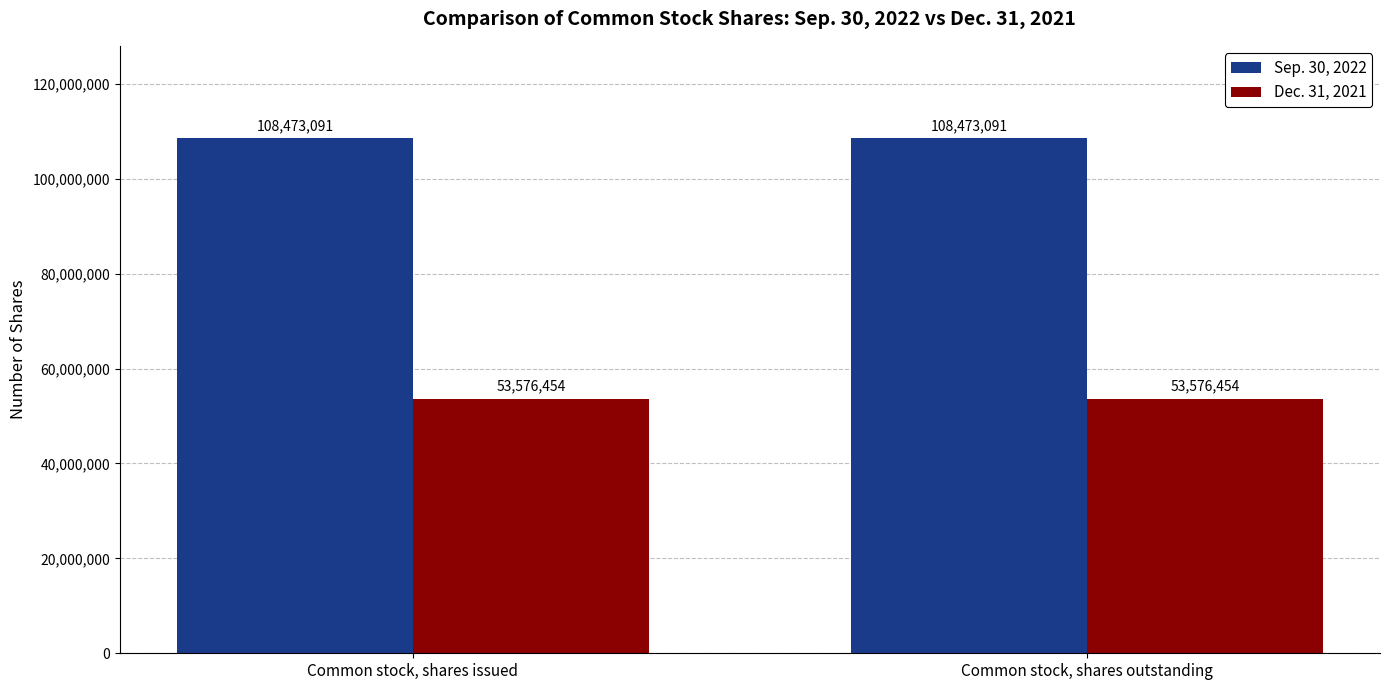

At how many categories does at least one series exceed 105851690?

2